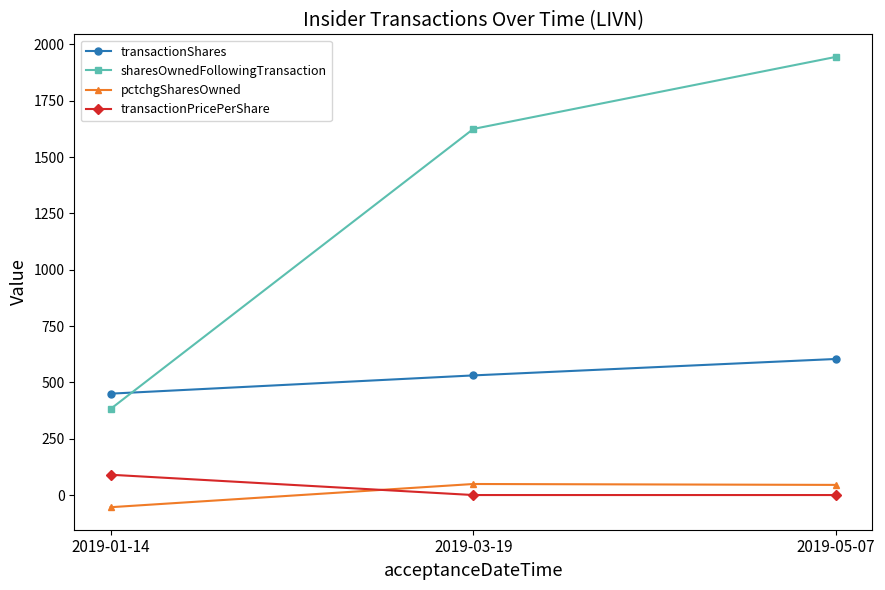

How many lines are shown in the chart?

4